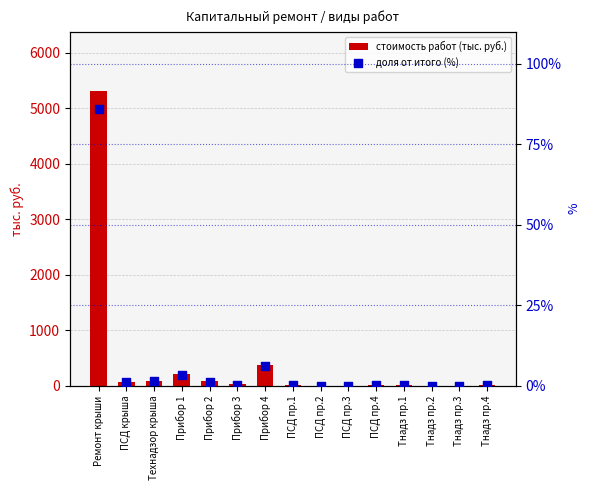

At which category is the sum across all series the highest?

Ремонт крыши